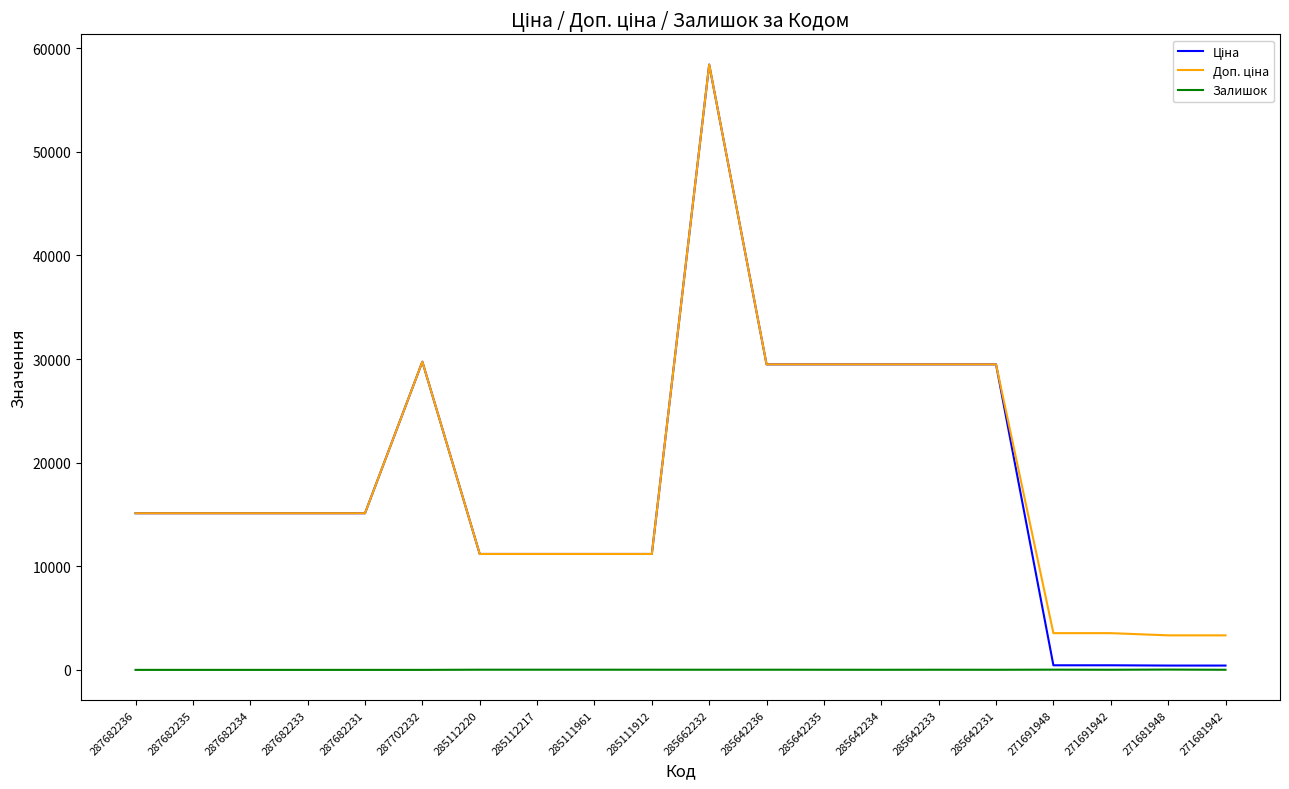

At how many categories does at least one series exceed 26503?

7